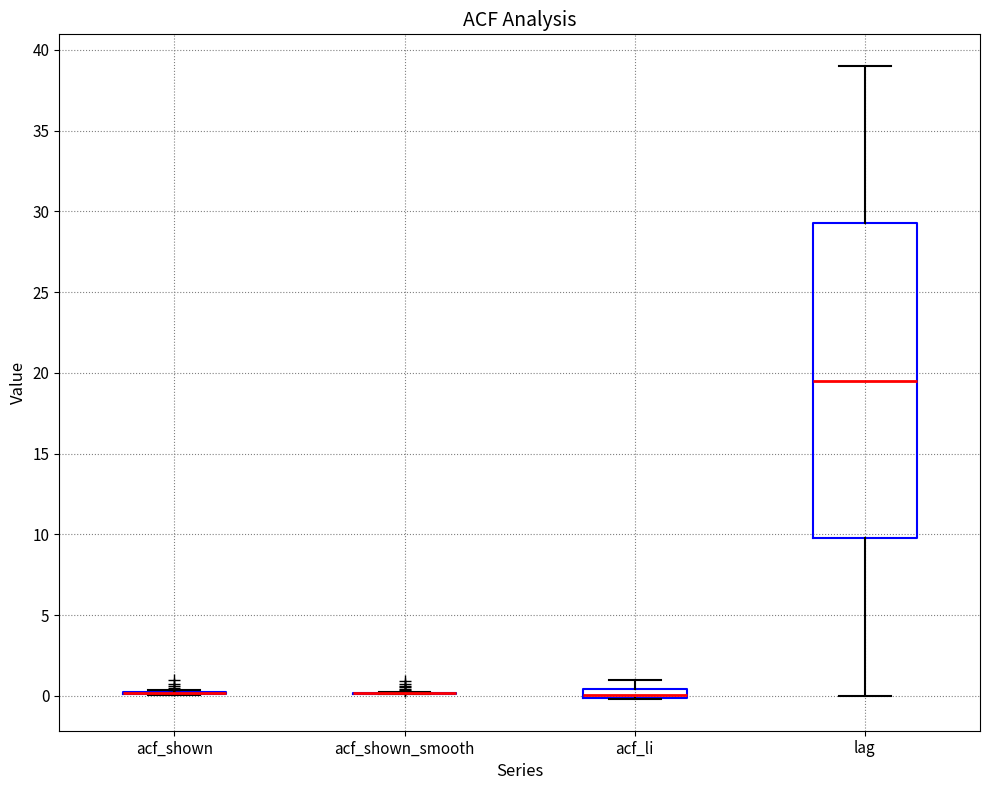

Which box is the tallest, from its lower edge to its upper edge?

lag